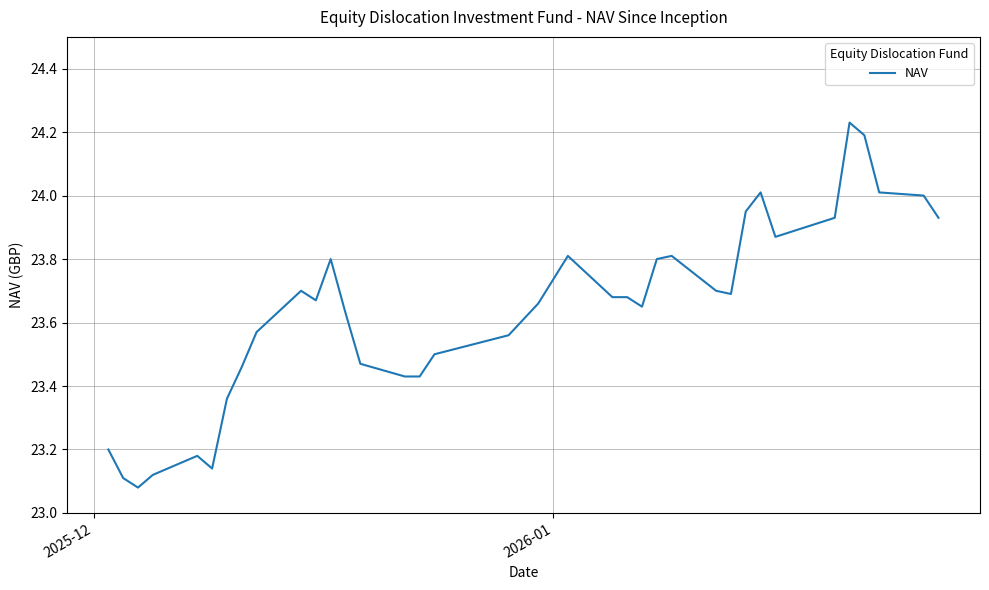

Reading left to right, transcribe all the data shown in this chart.

23.2	23.1	23.1	23.1	23.2	23.1	23.4	23.5	23.6	23.7	23.7	23.8	23.6	23.5	23.4	23.4	23.5	23.6	23.6	23.7	23.8	23.7	23.7	23.6	23.8	23.8	23.7	23.7	23.9	24.0	23.9	23.9	24.2	24.2	24.0	24.0	23.9